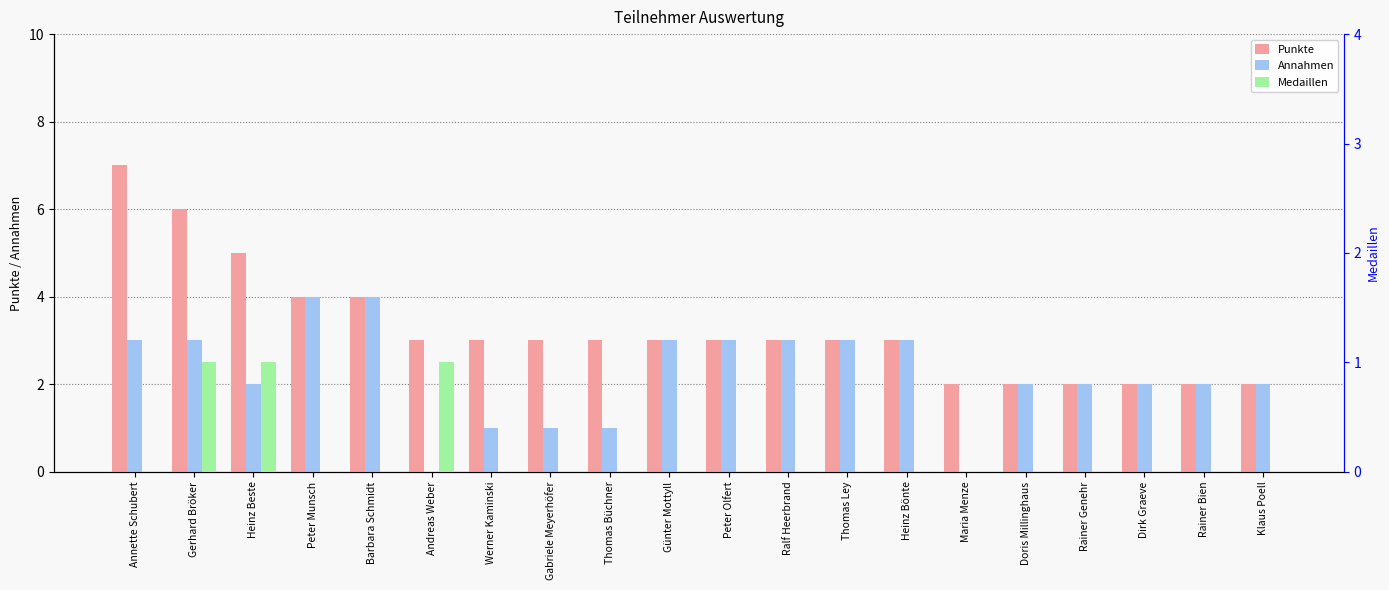

At which label does Punkte reach its peak?

Annette Schubert